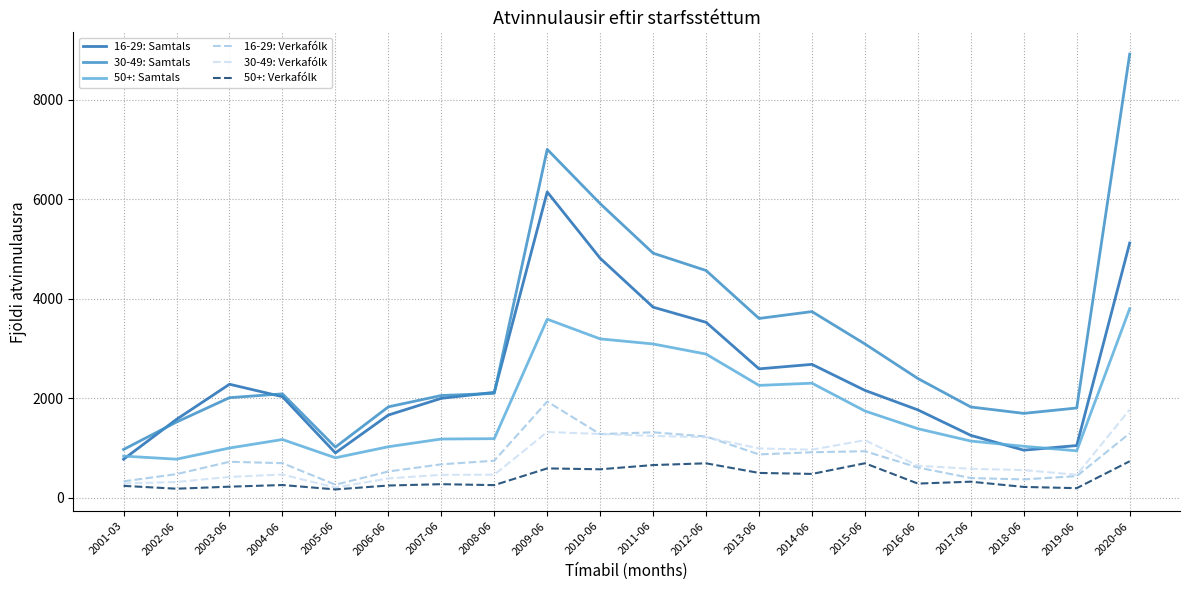

What is the difference between the highest and lowest values at 2019-06?

1610